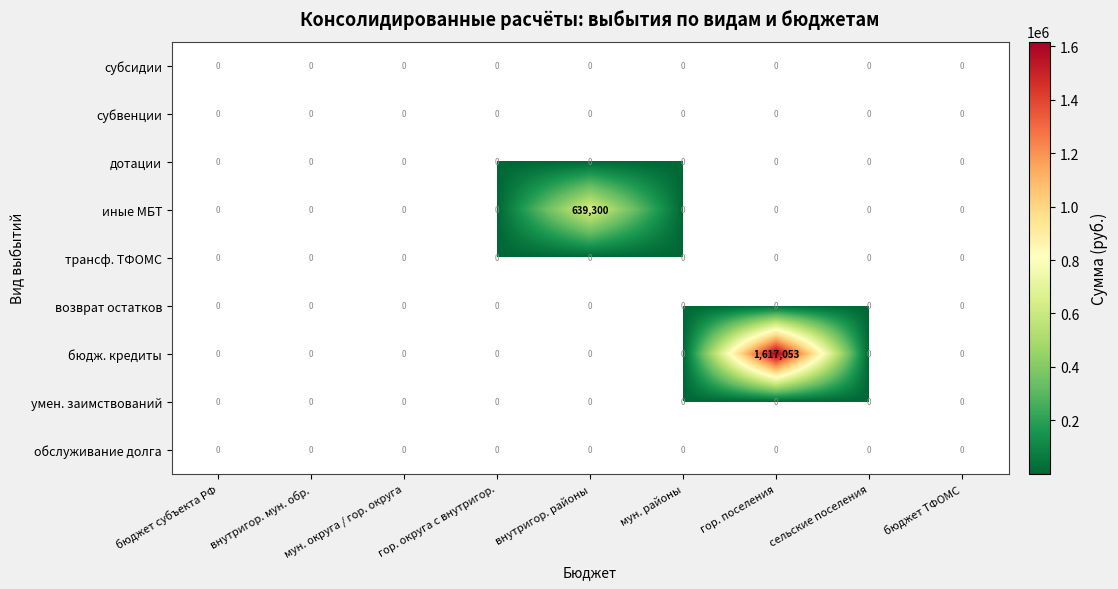

The обслуживание долга series shows 0 at мун. районы. True or false?

True